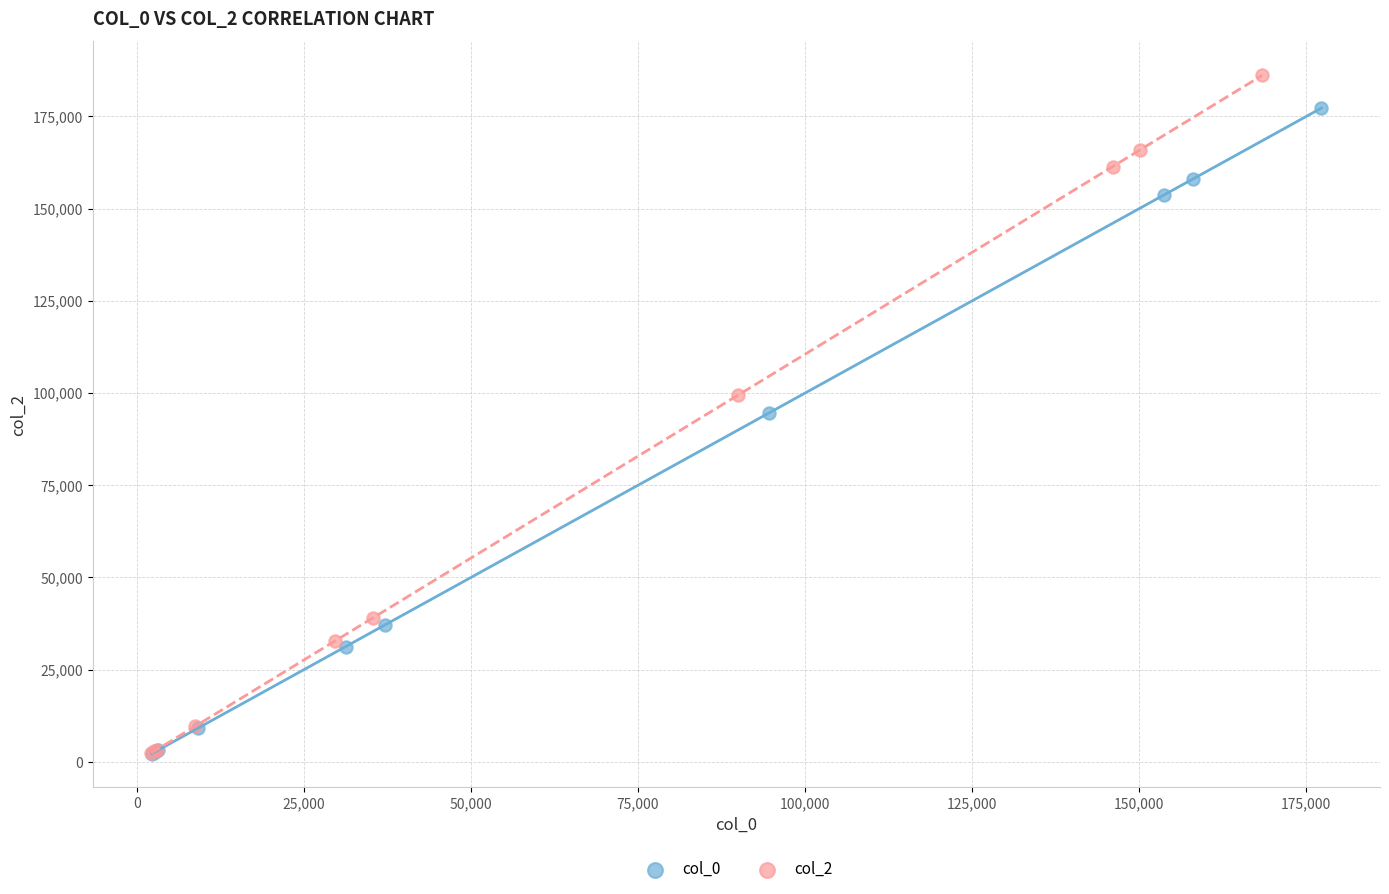

Which series has the largest Y range (max minus min)?

col_2